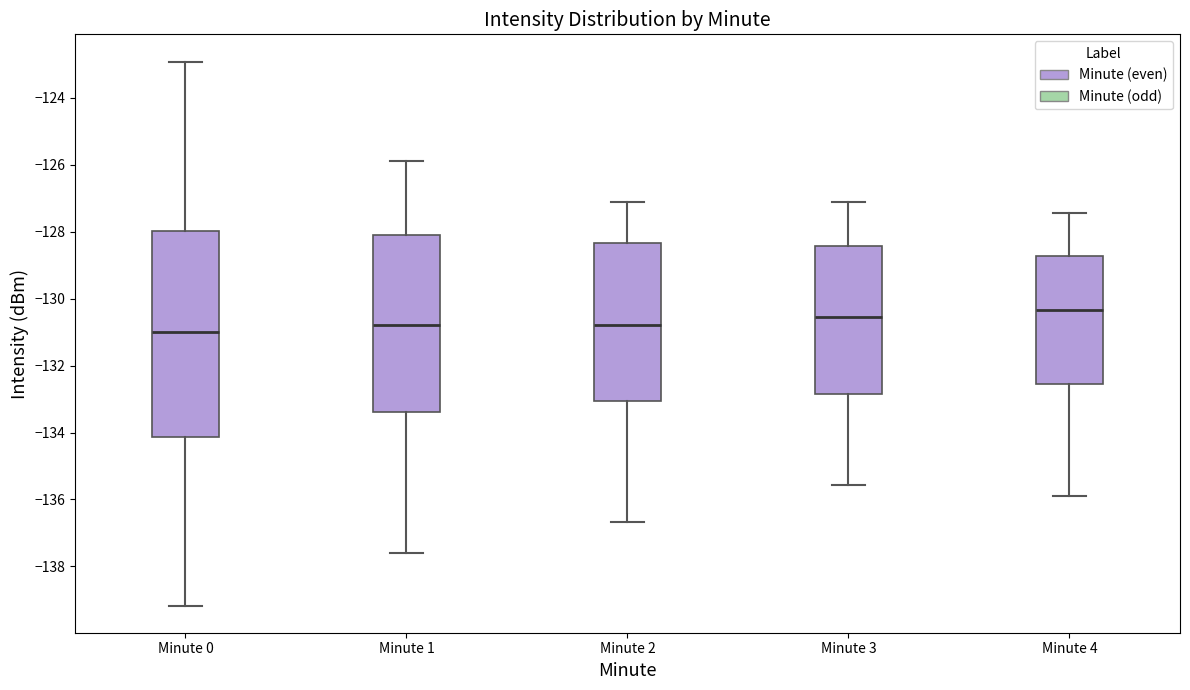

Reading left to right, transcribe this box plot: for each box, give where its median line is, the range the box spans, and where its two whiskers end, as read against the y-axis. The values are not printed on the chart, so give them approximately, as read against the axis.

Minute 0: median -131.0, box -134.2 to -128.0, whiskers -139.2 to -123.0
Minute 1: median -130.8, box -133.4 to -128.0, whiskers -137.6 to -125.8
Minute 2: median -130.8, box -133.0 to -128.4, whiskers -136.6 to -127.2
Minute 3: median -130.6, box -132.8 to -128.4, whiskers -135.6 to -127.2
Minute 4: median -130.4, box -132.6 to -128.8, whiskers -135.8 to -127.4